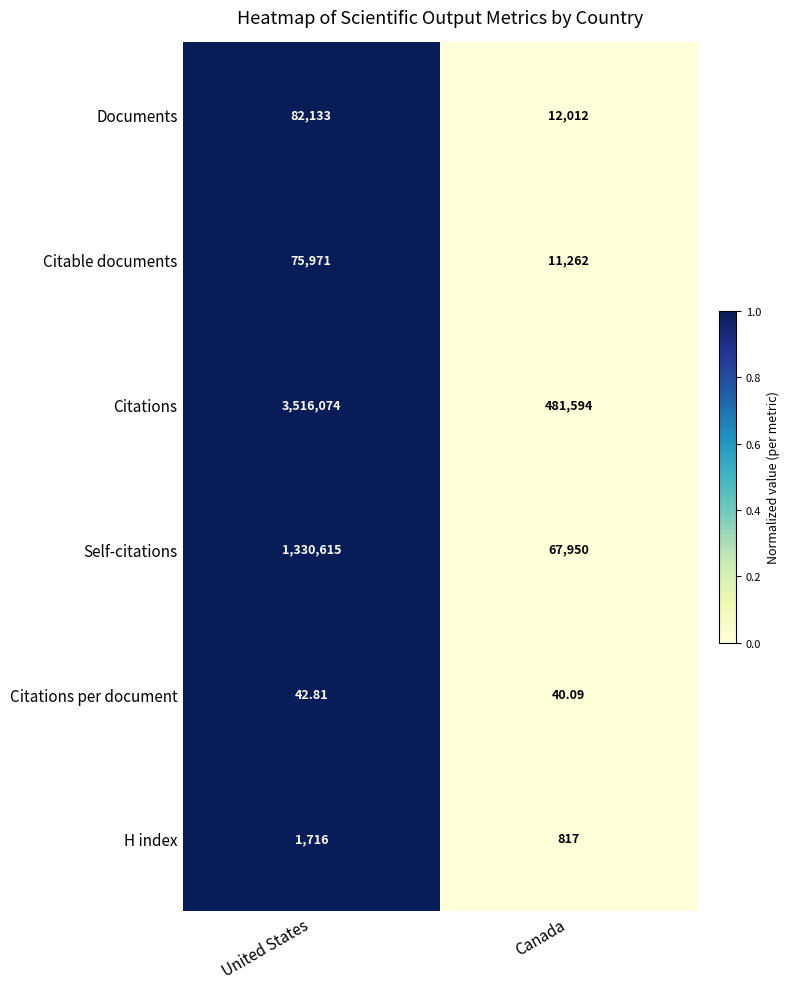

Which series has the largest range (max minus min)?

Citations